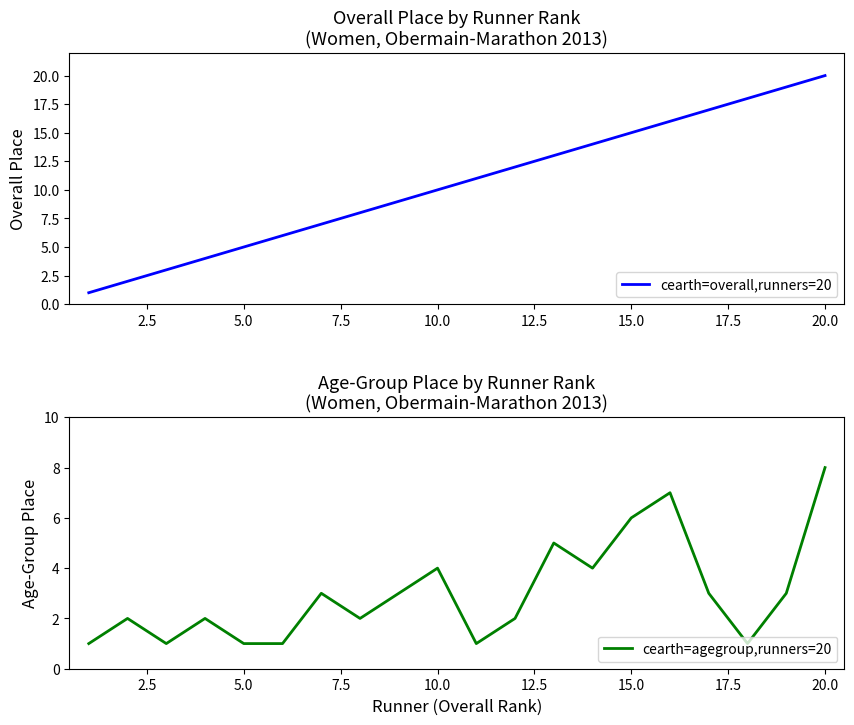

Rank the series by their maximum value, from lowest to highest.

cearth=agegroup,runners=20, cearth=overall,runners=20